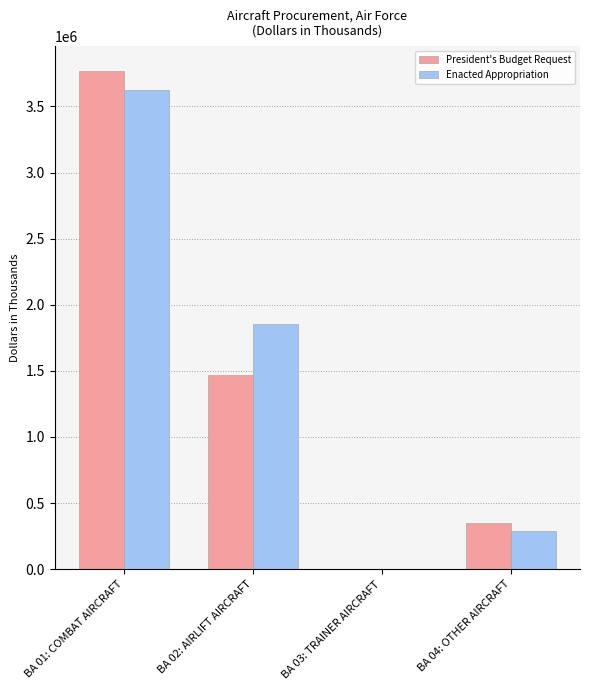

Reading right to left, transcribe all the data shown in this chart.

President's Budget Request: 347311	1060	1468140	3768210
Enacted Appropriation: 290111	1060	1856640	3622710